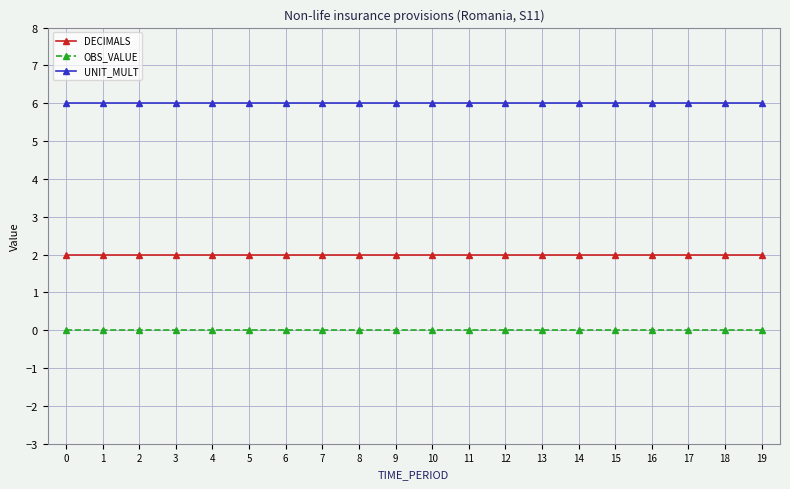

Is it true that UNIT_MULT equals 9 at 9?

False